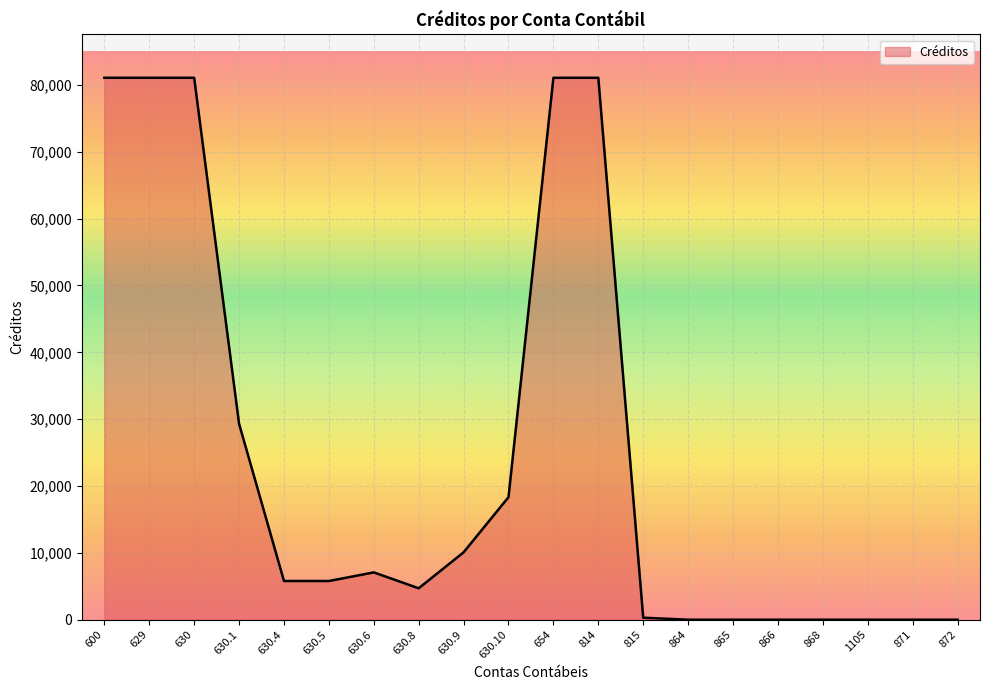

Which has a higher value, 866 or 630.5?

630.5